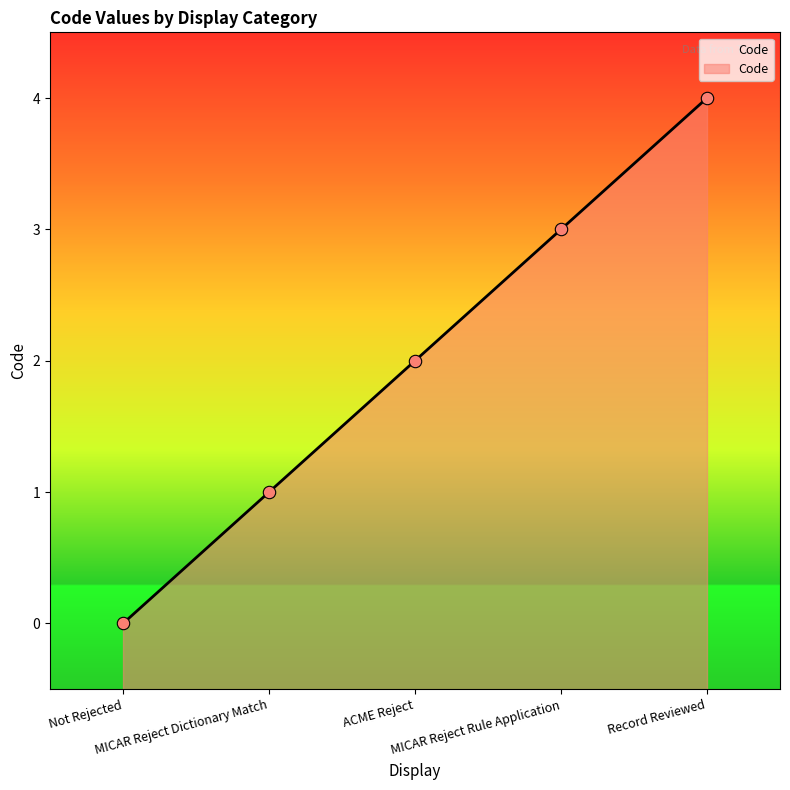

Approximately how many times larger is the value at MICAR Reject Dictionary Match compared to ACME Reject?

0.5